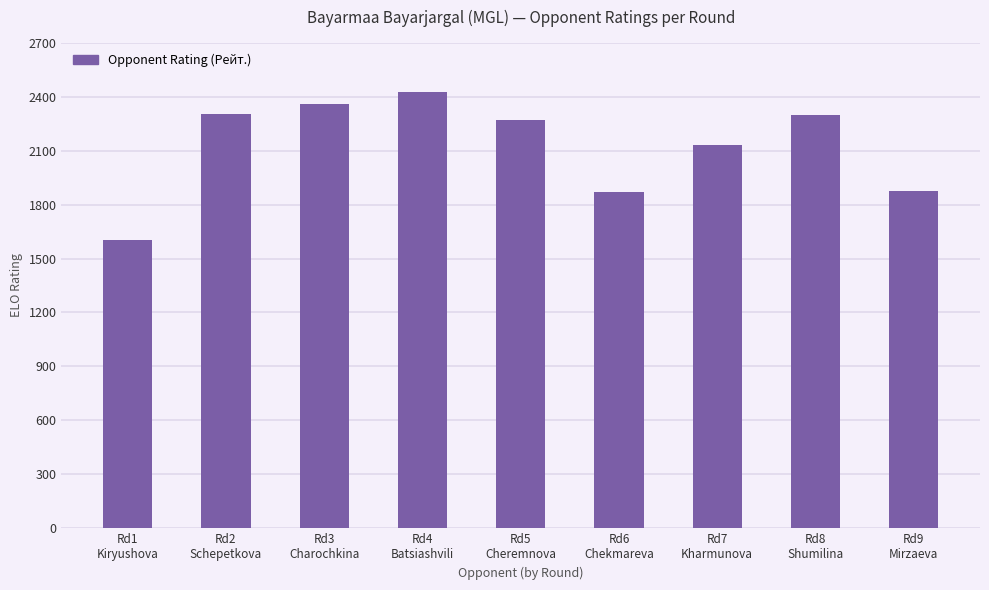

What is the smallest value displayed?

1603